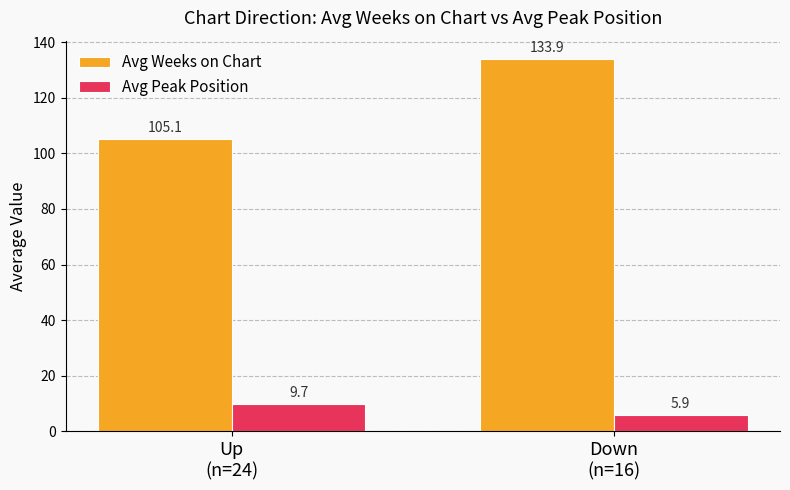

Which series has the widest spread of values?

Avg Weeks on Chart